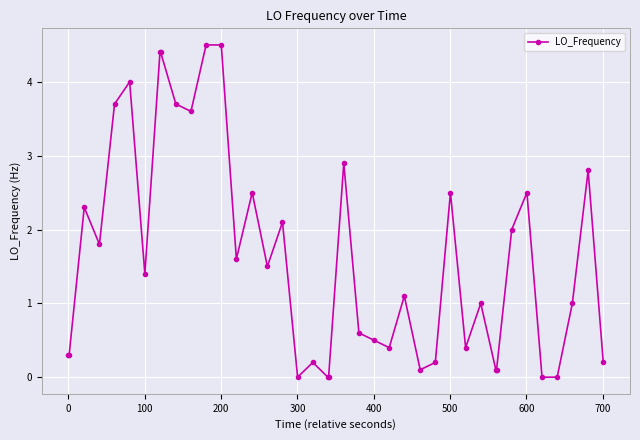

What is the difference between the maximum and second lowest values?

4.5